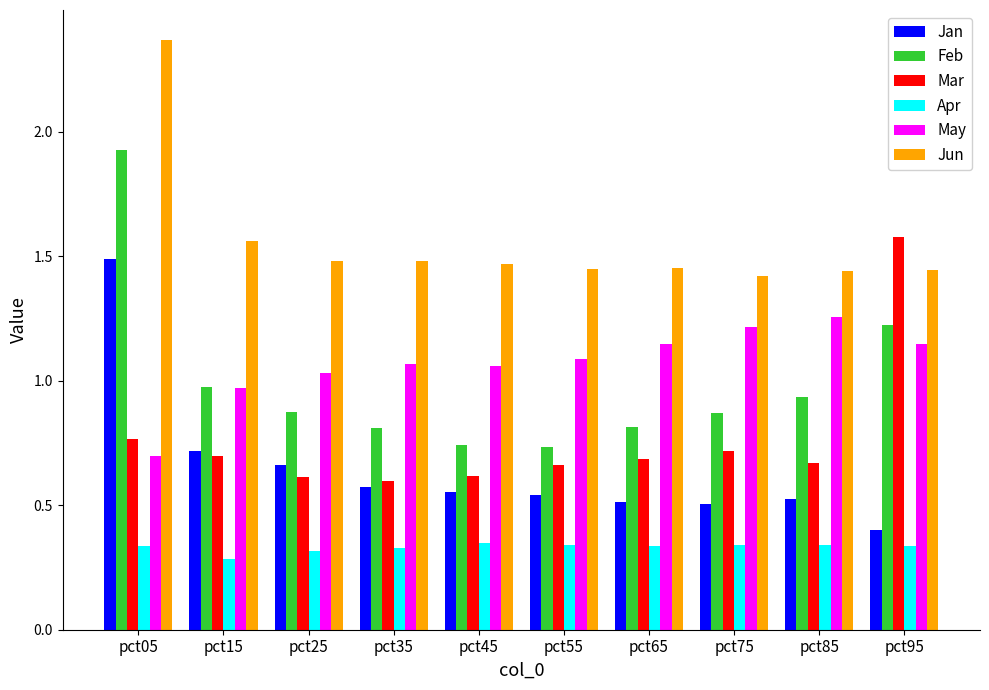

What is the difference between the highest and lowest values at pct95?

1.2